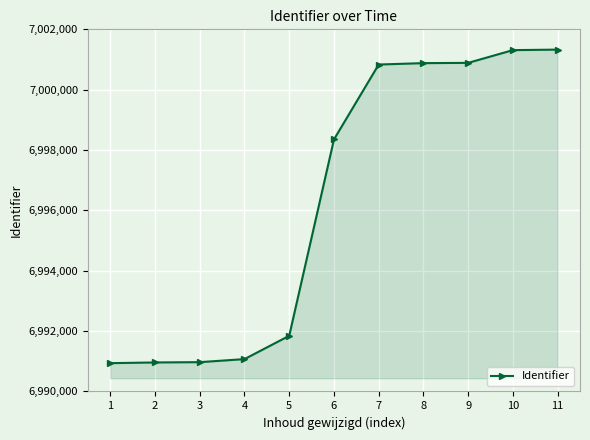

The value at 11 is 3370467. True or false?

False